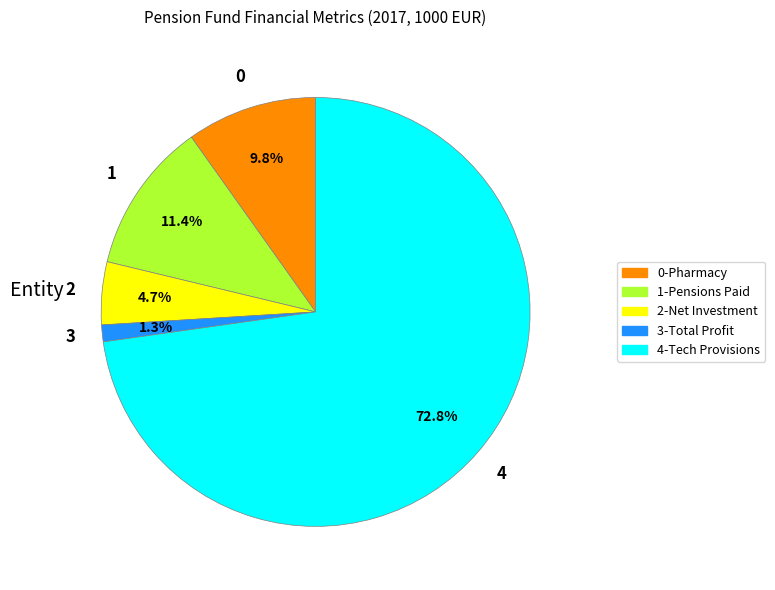

Count the number of slices in the pie.

5